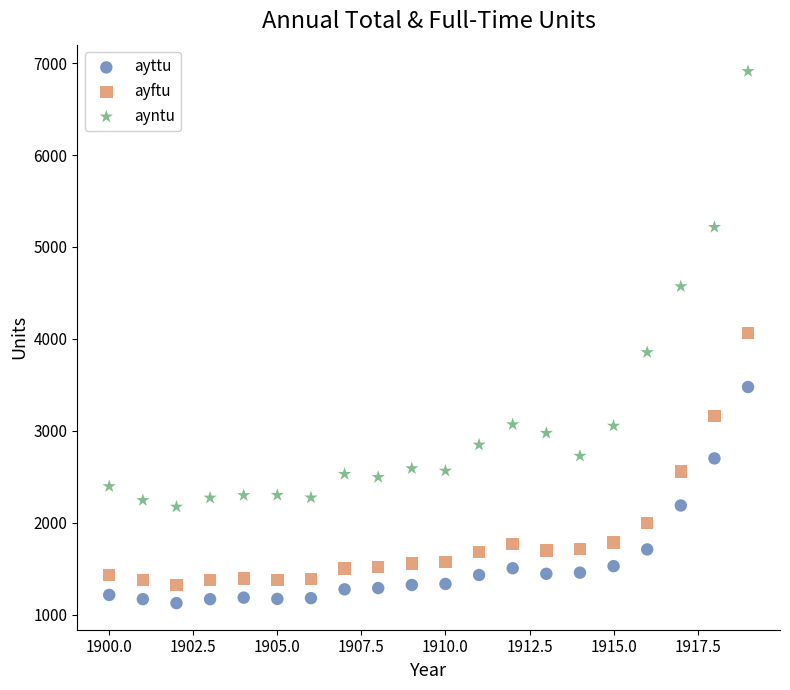

Which series reaches the maximum Y coordinate?

ayntu